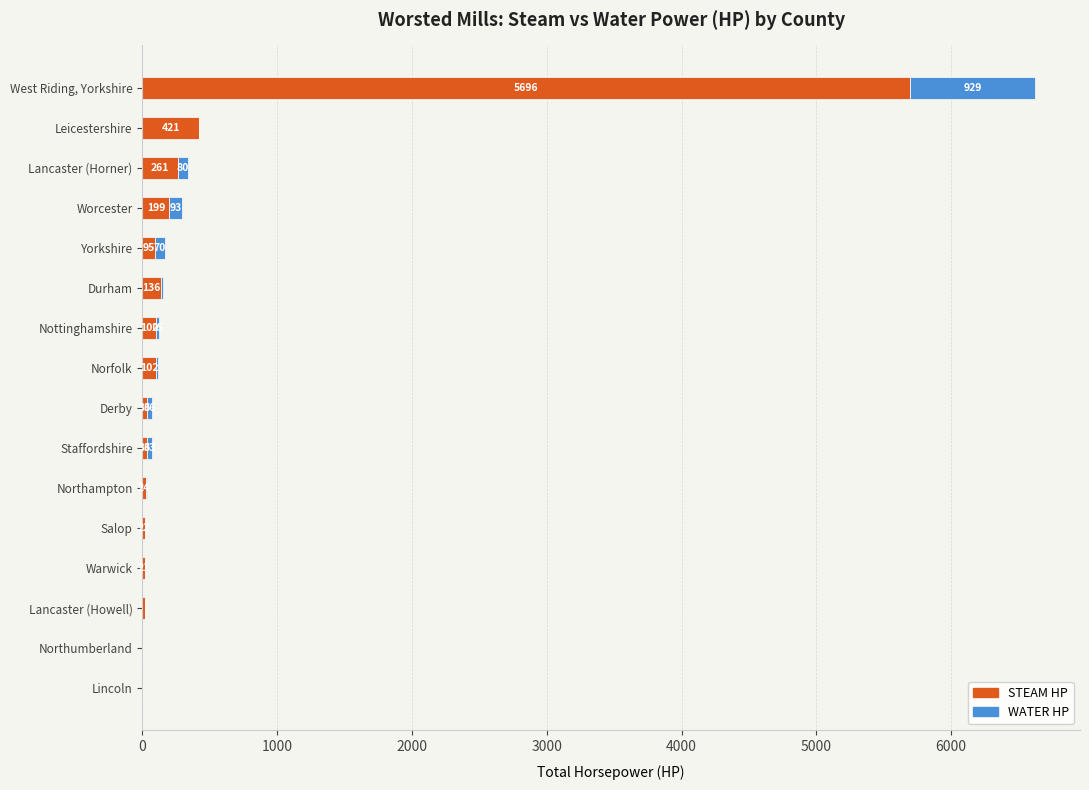

At which category is the sum across all series the highest?

West Riding, Yorkshire